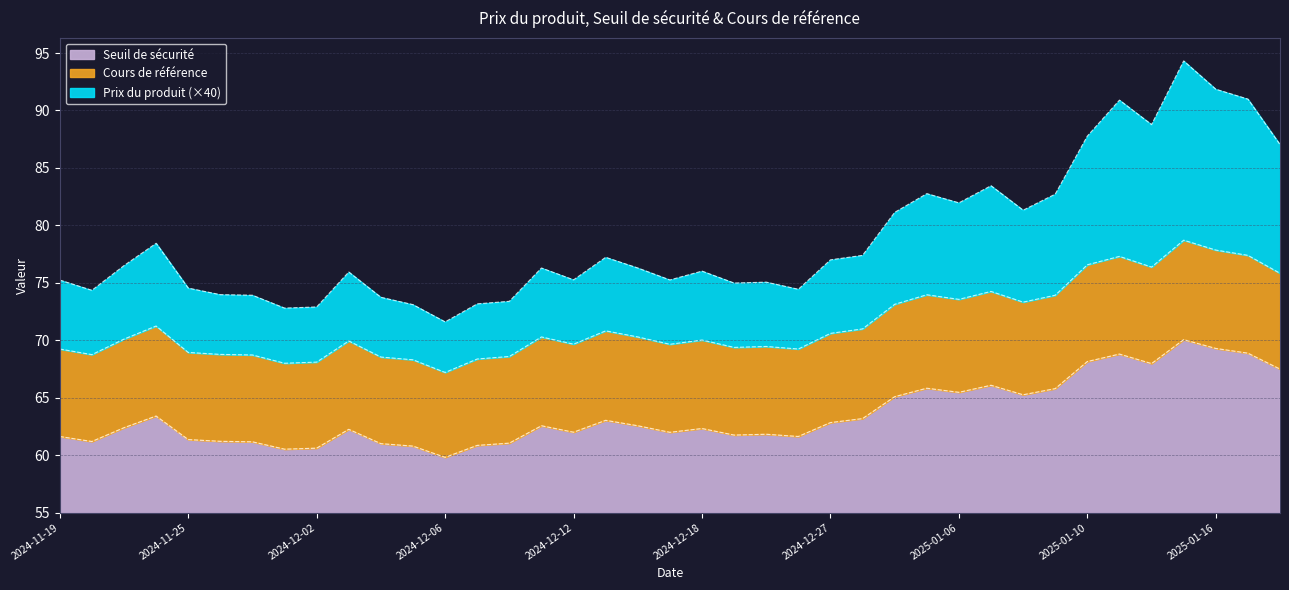

What is the lowest value of the Seuil de sécurité series?

59.8